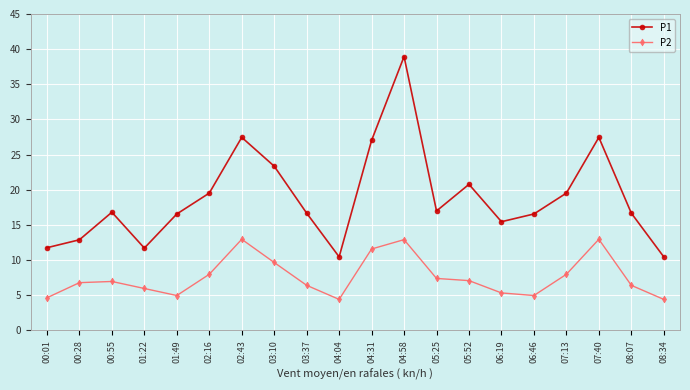

What is the minimum value shown in the chart?

4.4